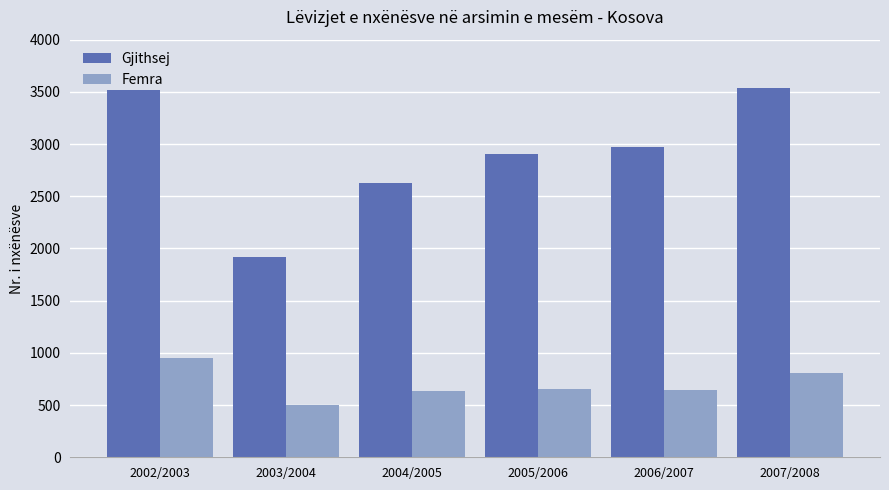

At 2002/2003, list the series in order from smallest to largest.

Femra, Gjithsej